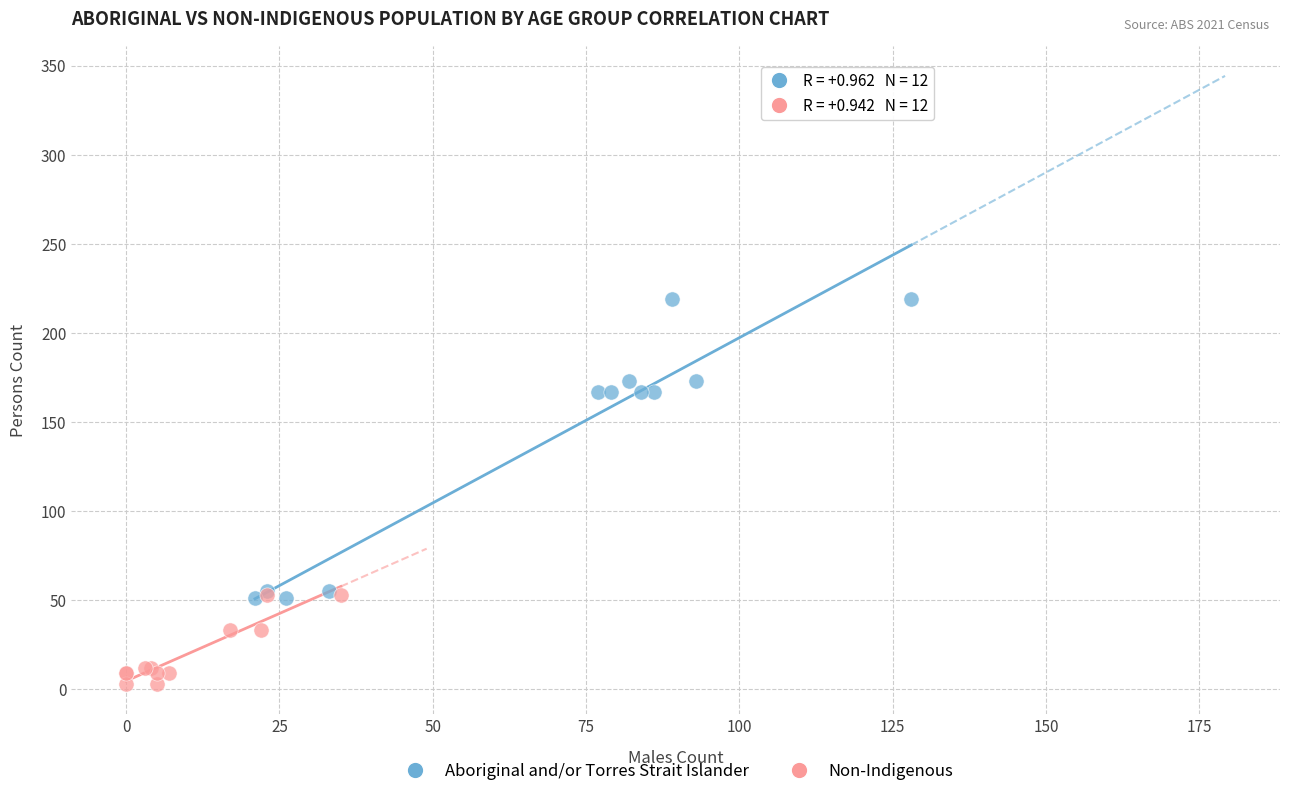

Which series has the largest Y range (max minus min)?

Aboriginal and/or Torres Strait Islander